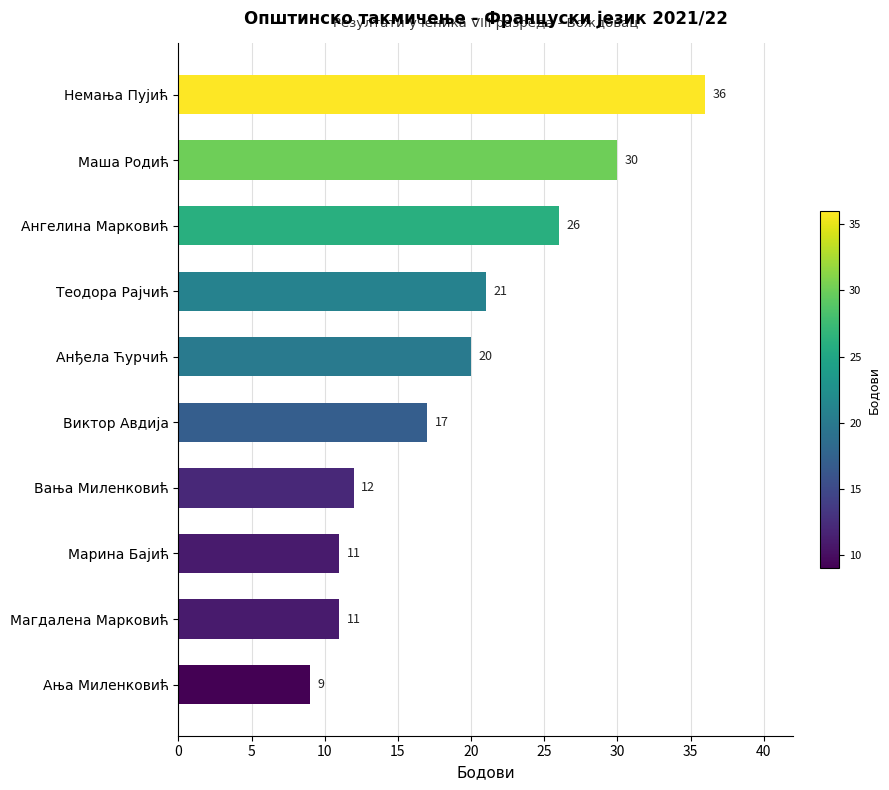

Is it true that the value at Вања Миленковић is 12?

True